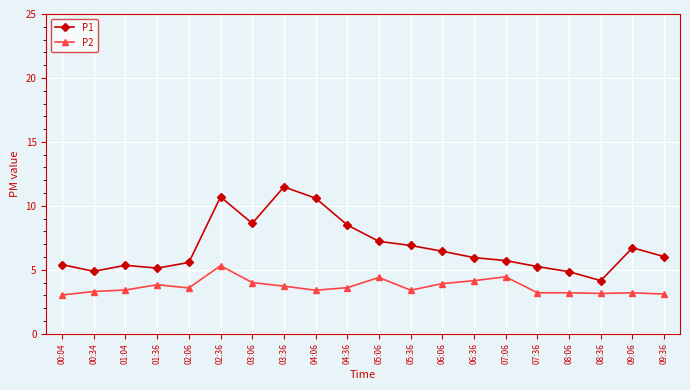

The value of P2 at 02:36 is 5.3. True or false?

True